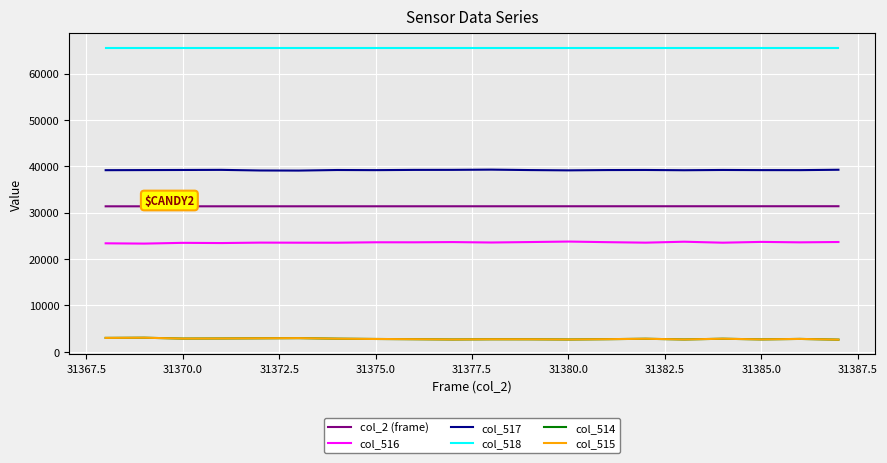

What is the greatest value displayed?

65535